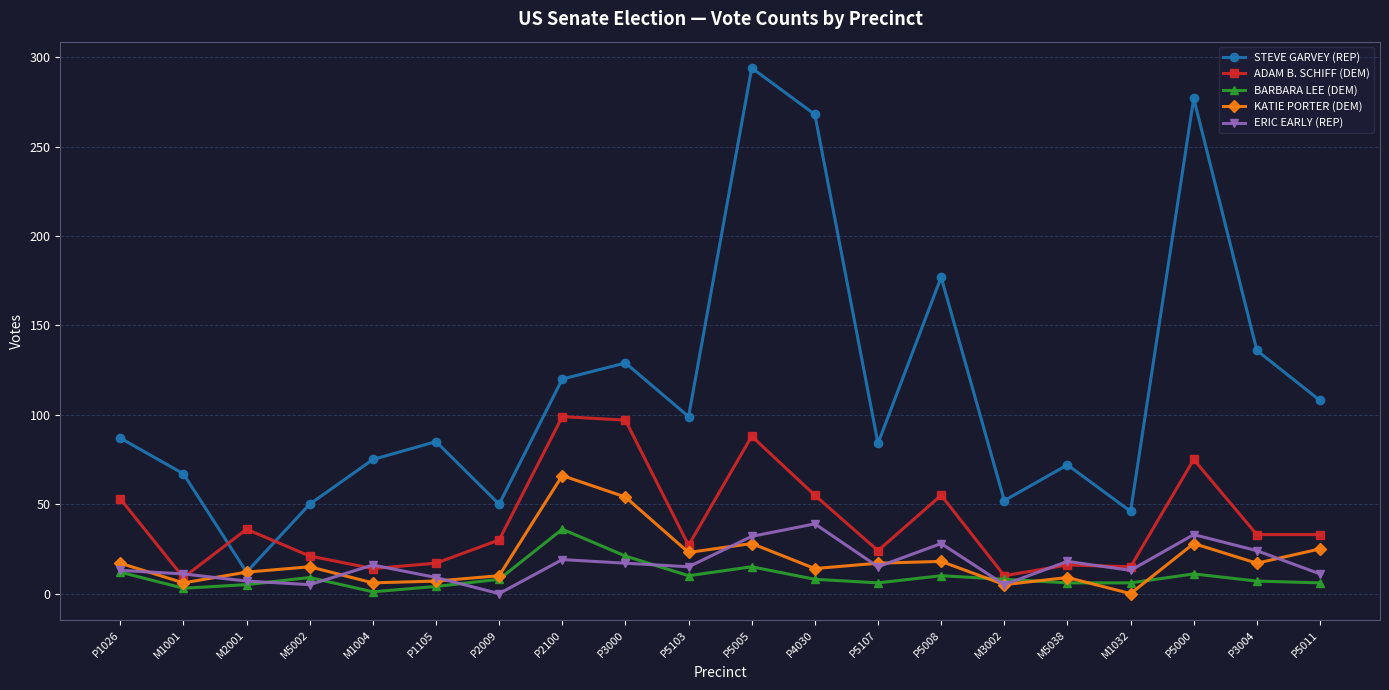

At which category is the sum across all series the highest?

P5005